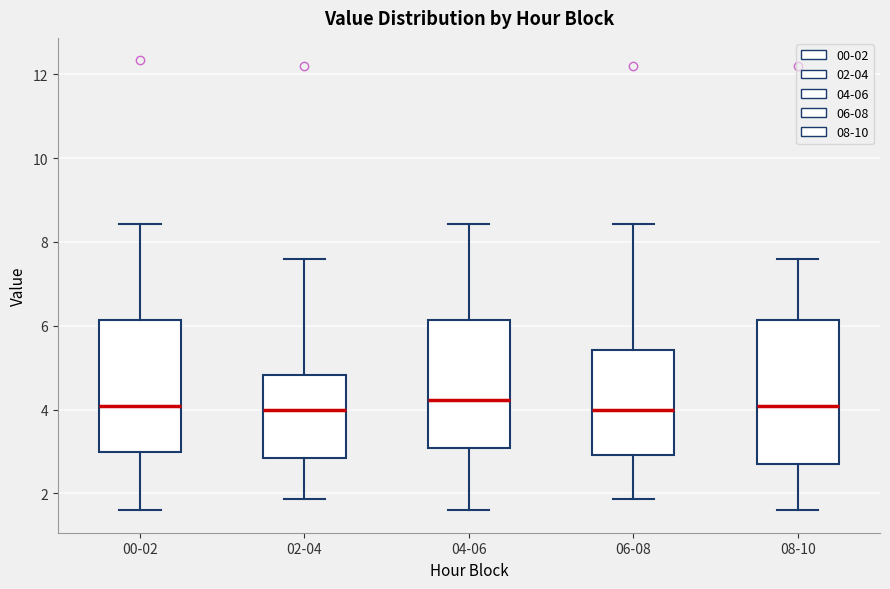

Reading left to right, read every box against the y-axis: the position of its median line, the range the box covers, and the ends of its whiskers. The values are not printed on the chart, so give them approximately, as read against the axis.

00-02: median 4.0, box 3.0 to 6.2, whiskers 1.6 to 8.4
02-04: median 4.0, box 2.8 to 4.8, whiskers 1.8 to 7.6
04-06: median 4.2, box 3.0 to 6.2, whiskers 1.6 to 8.4
06-08: median 4.0, box 3.0 to 5.4, whiskers 1.8 to 8.4
08-10: median 4.0, box 2.6 to 6.2, whiskers 1.6 to 7.6